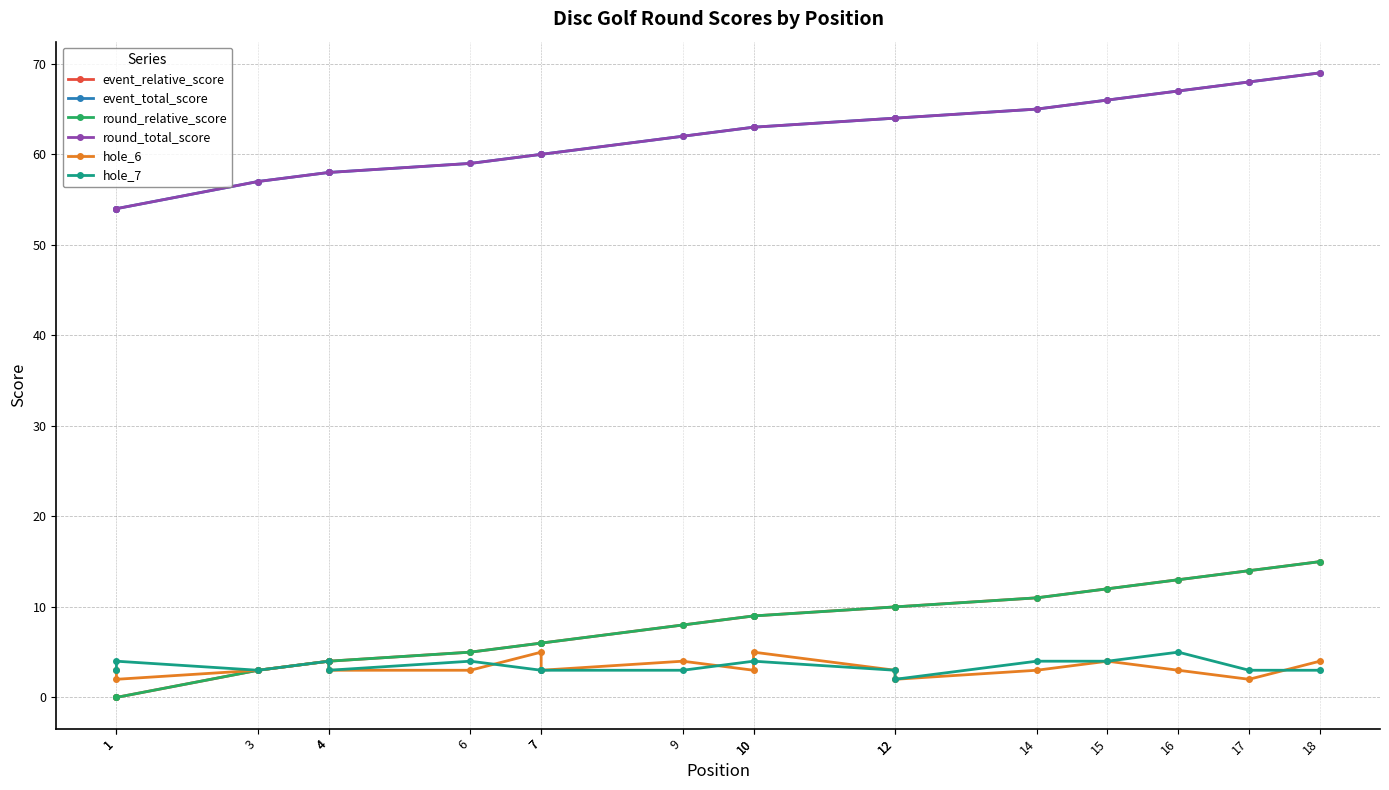

Is this an area chart (filled region under the line)?

No